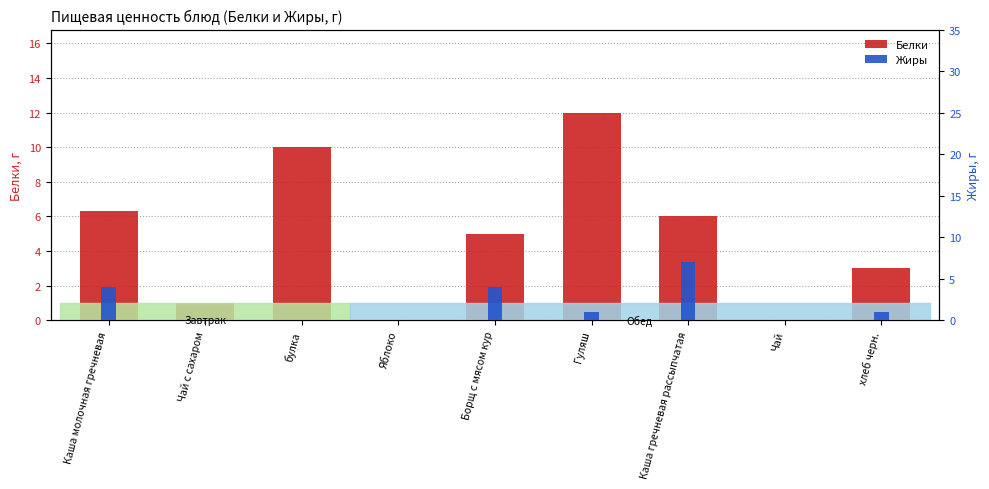

Where does the Белки series first go above 5?

Каша молочная гречневая